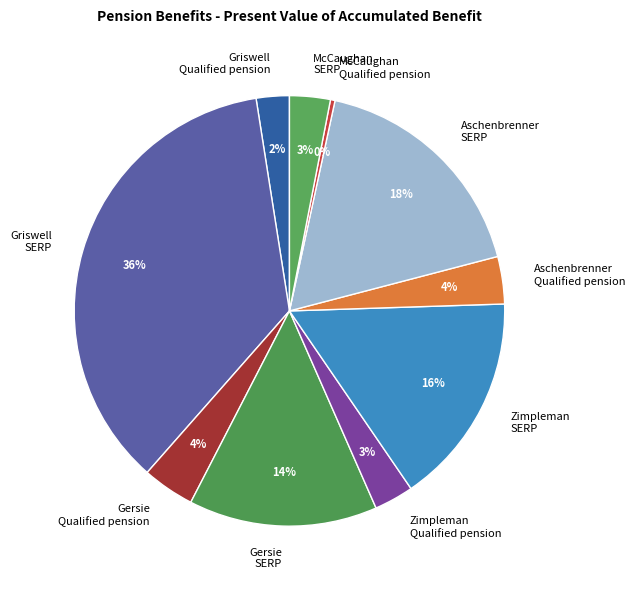

To the nearest percent, what is the difference between the largest and smallest slice percentages?

36%